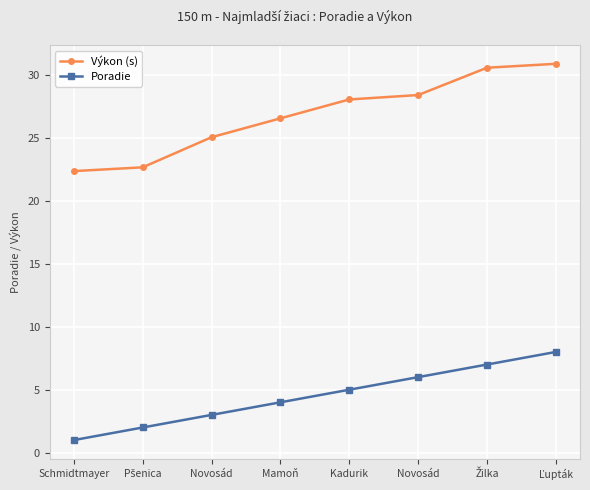

True or false: Poradie has more than 0 interior local peaks.

False